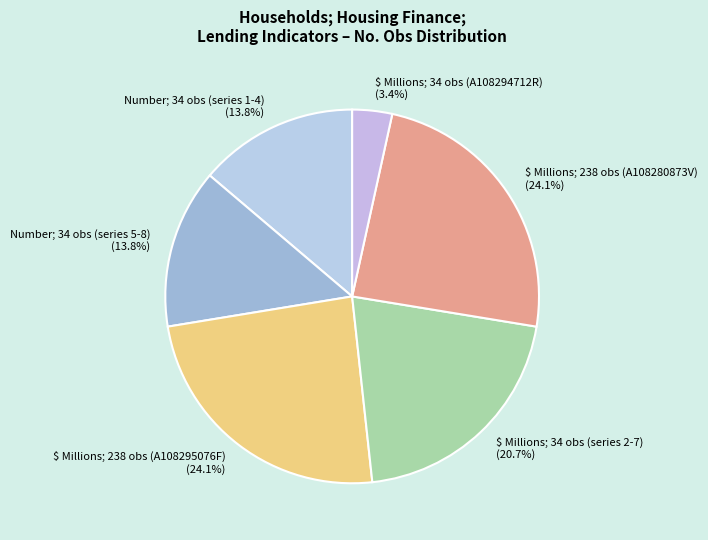

Which category has the smallest portion of the pie?

$ Millions; 34 obs (A108294712R)